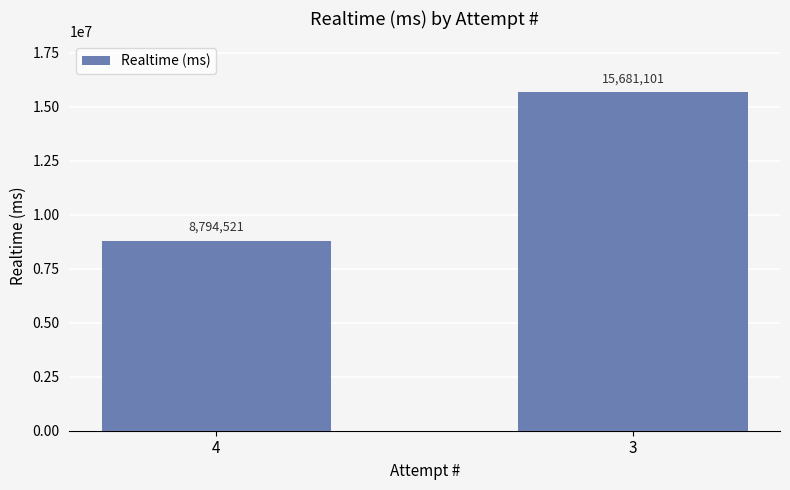

The value at 3 is 15681101. True or false?

True